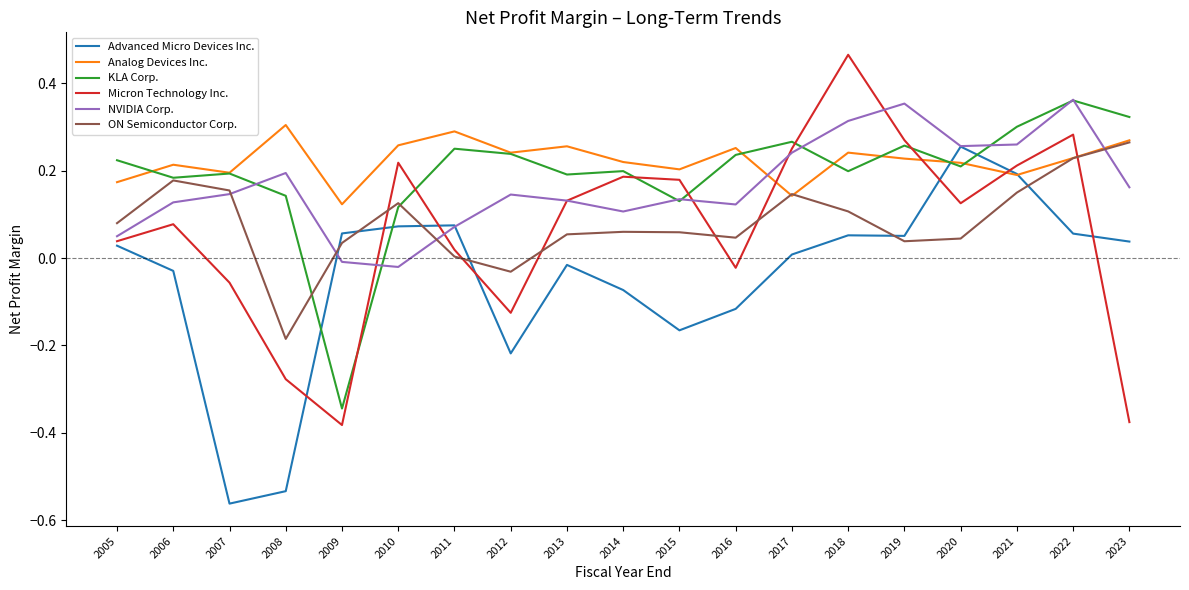

Which category has the lowest value across all series?

2007